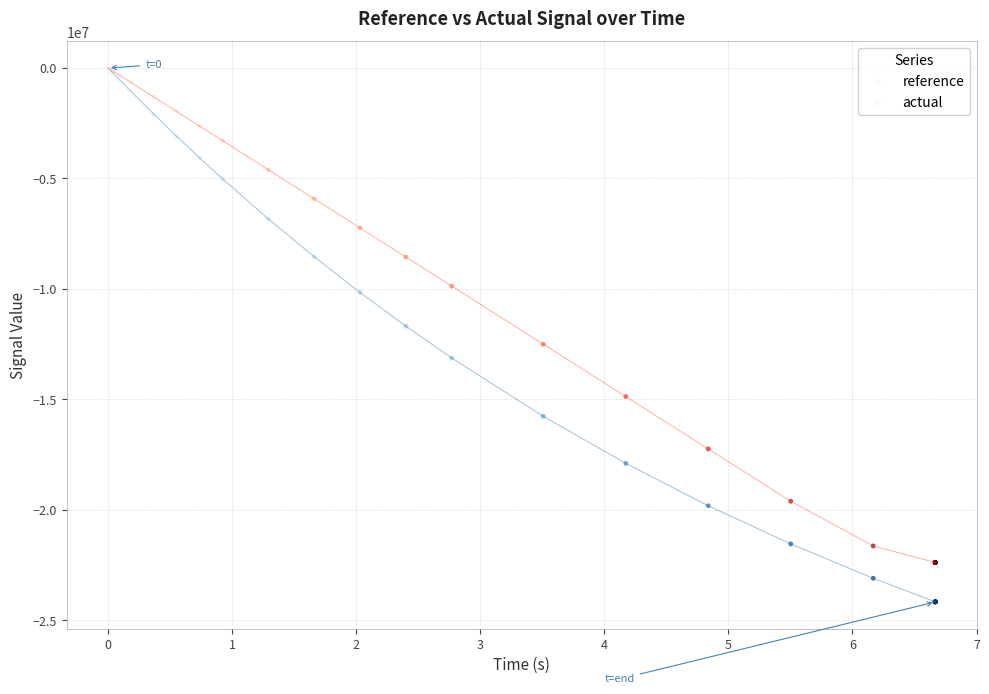

In the actual series, what Y value is closest to -11195922?

-12506037.1